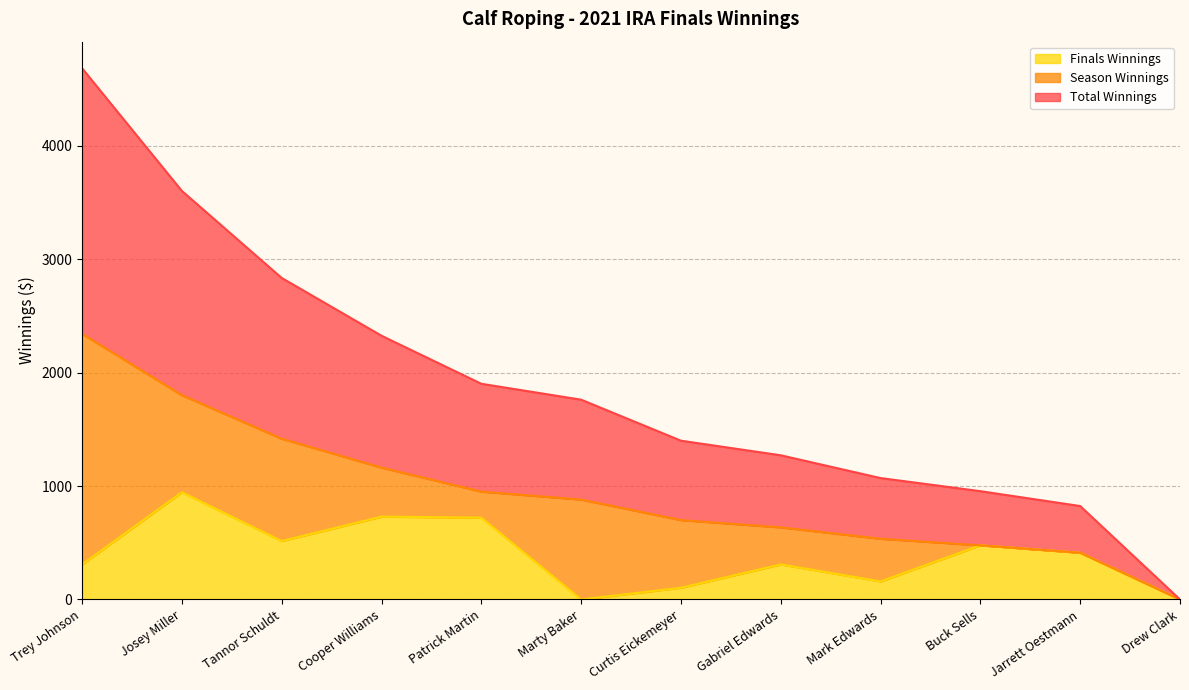

What is the maximum value for Finals Winnings?

945.4